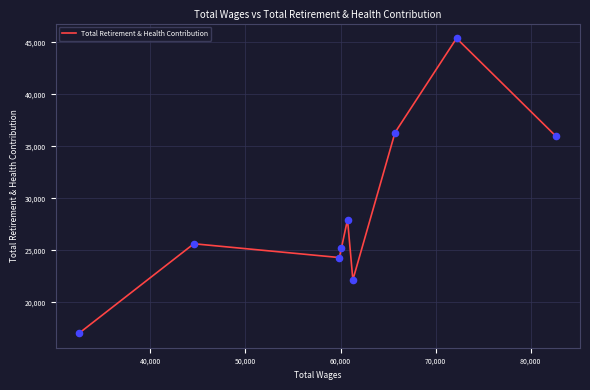

What is the difference between the maximum and minimum values?

28340